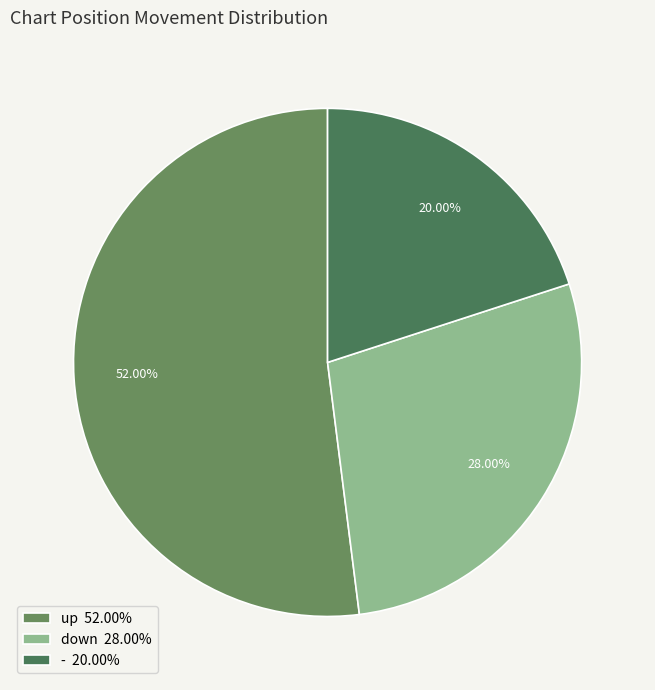

The up slice represents 64% of the pie. True or false?

False